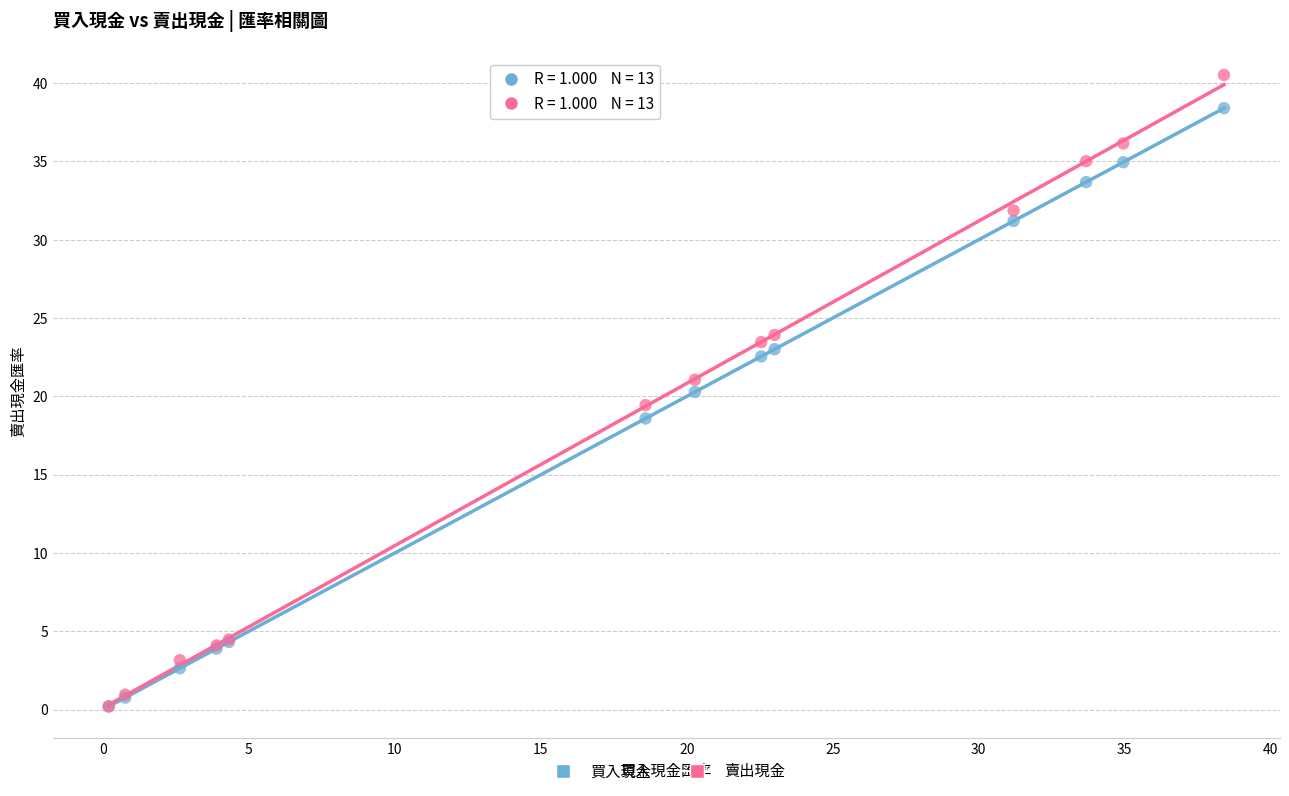

Which series has the largest Y range (max minus min)?

賣出現金